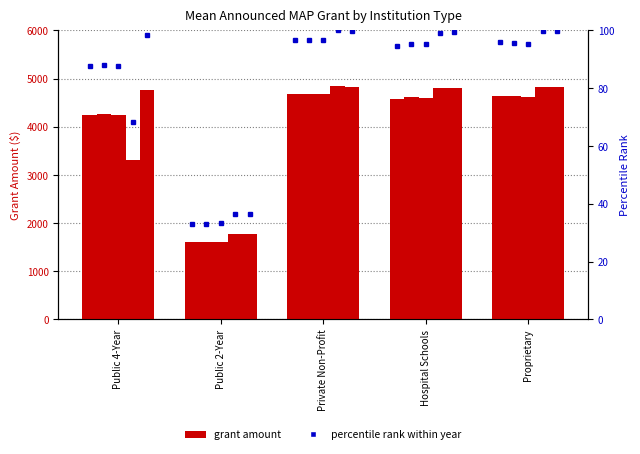

Is it true that FY2016 equals 7855.4 at Hospital Schools?

False